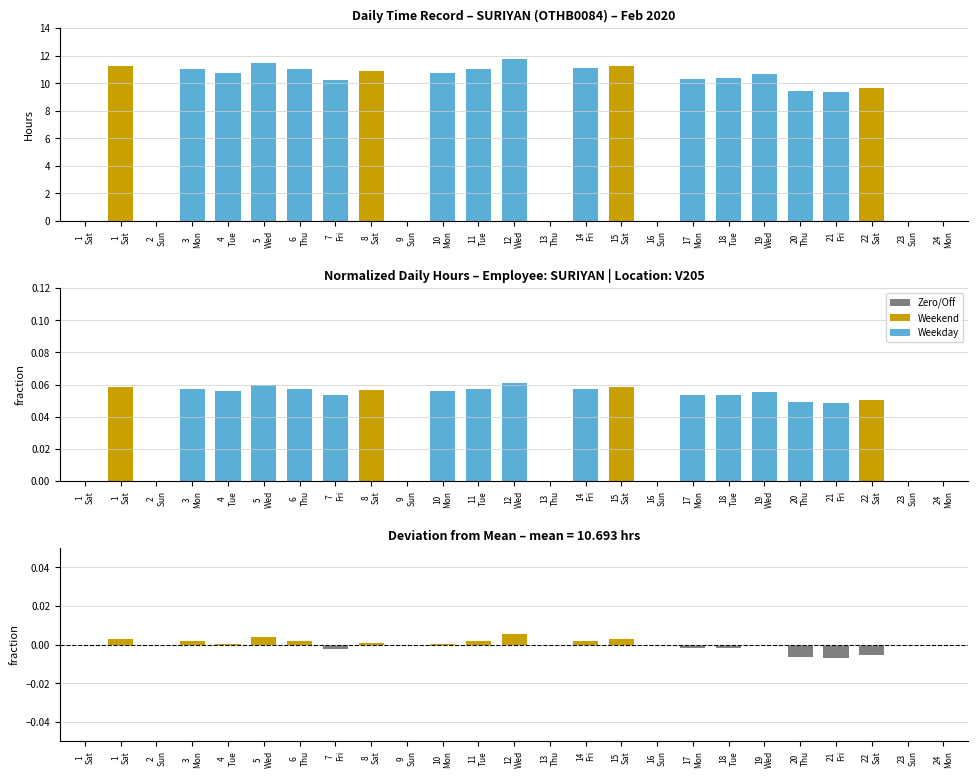

Are the bars horizontal?

No